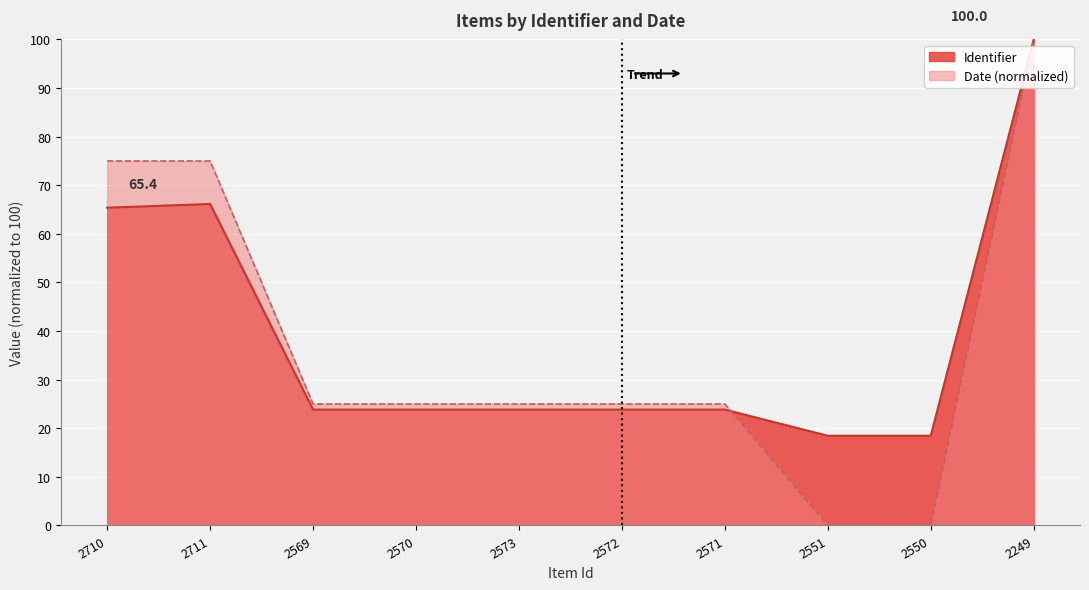

The value of Identifier at 2569 is 23.8. True or false?

True